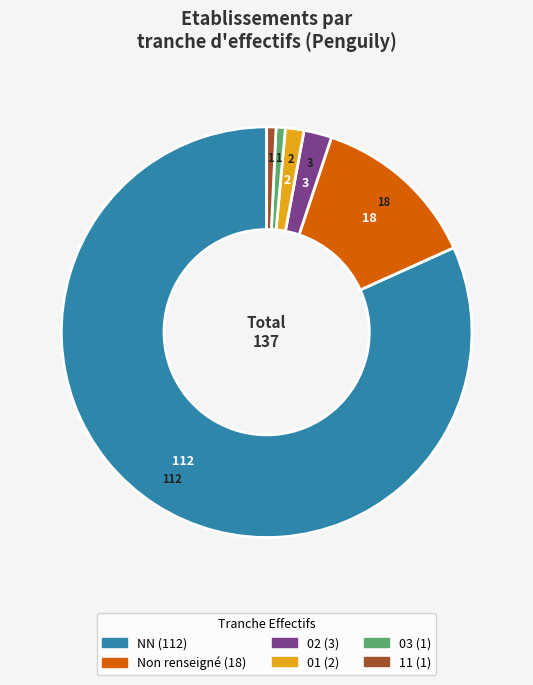

Is there a majority slice in this chart?

Yes